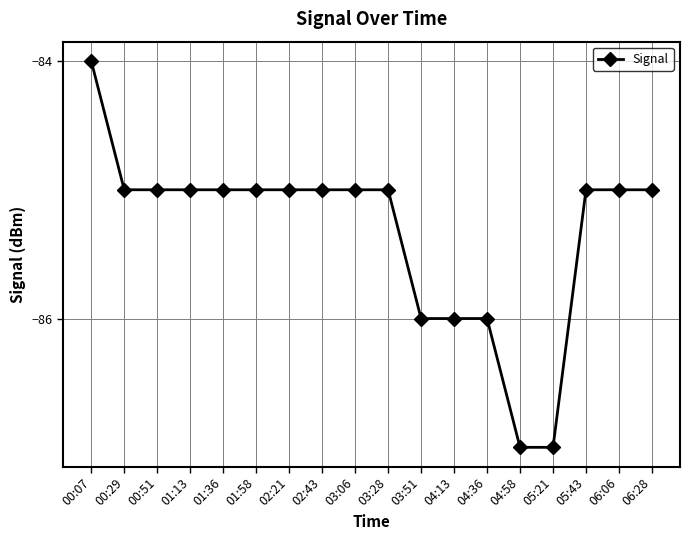

Does the chart display data point markers on the line(s)?

Yes